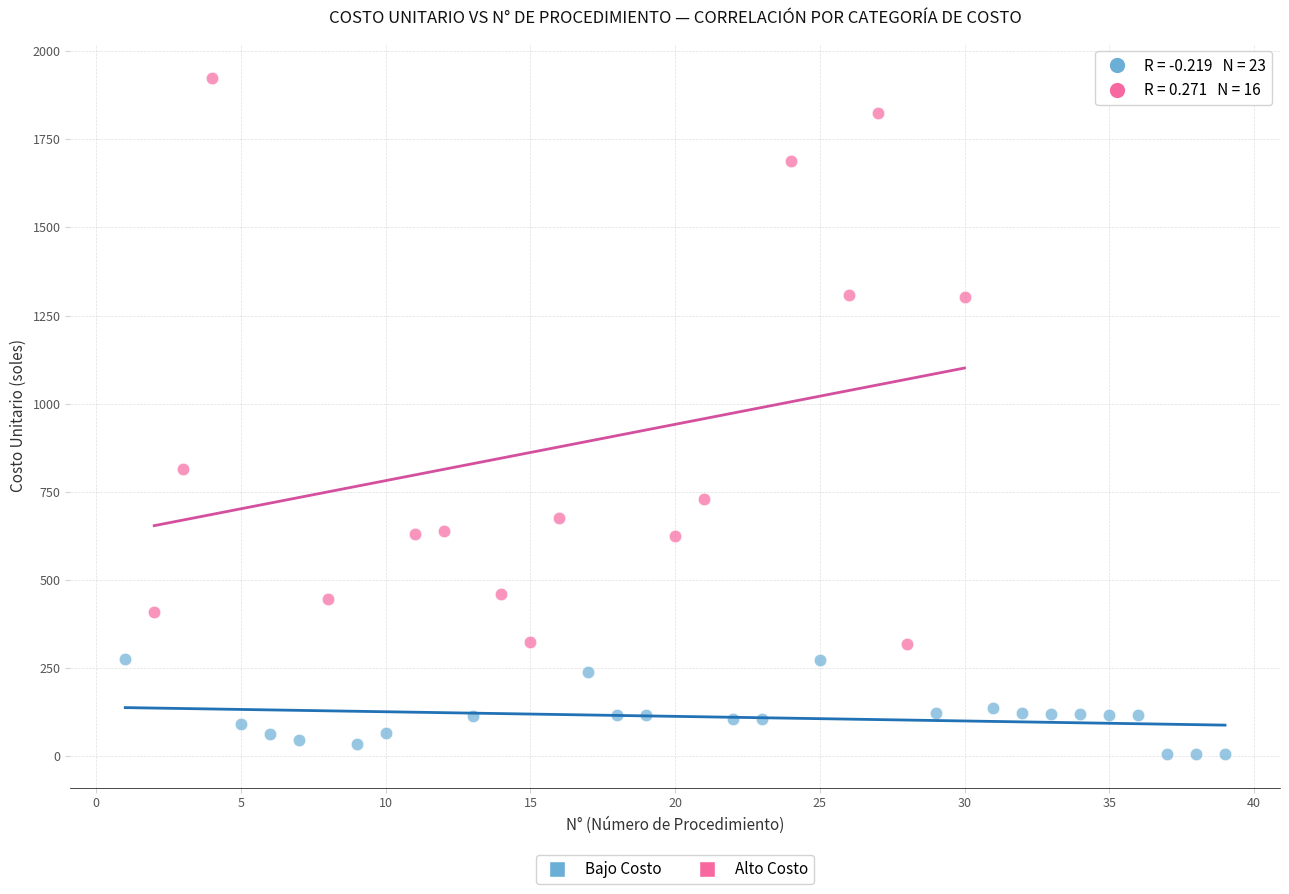

Which series contains the lowest Y value?

Bajo Costo